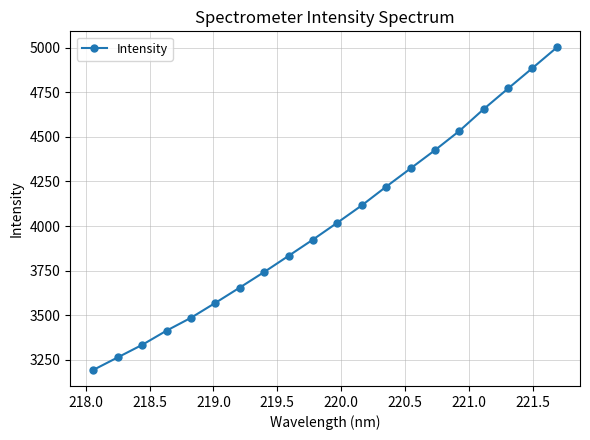

What is the greatest value displayed?

5001.3